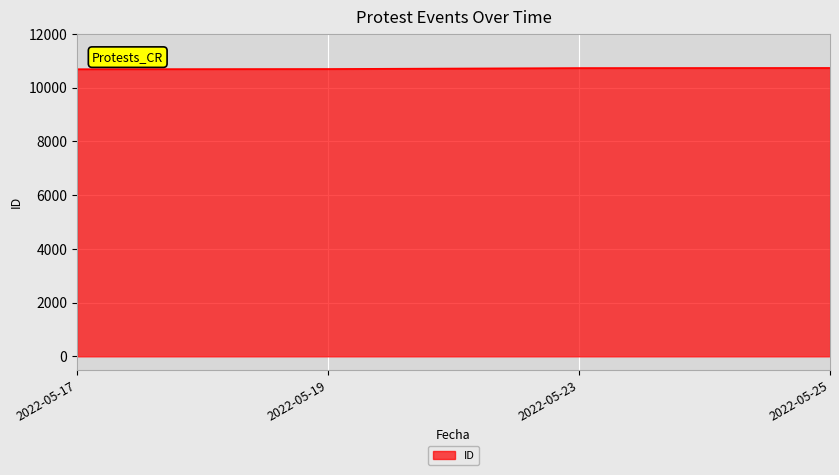

What is the difference between the maximum and minimum values?

46